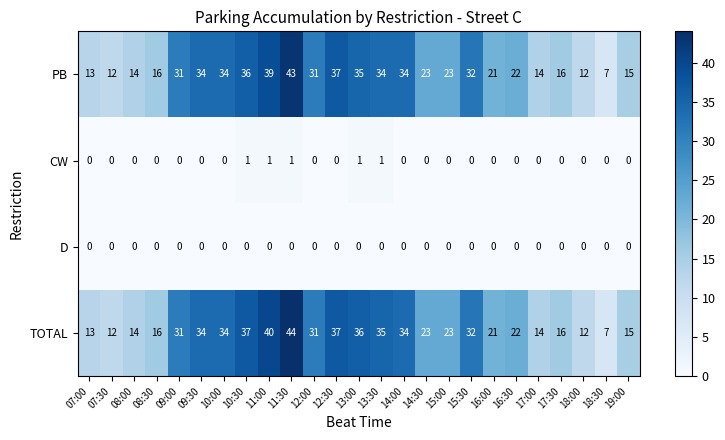

At which label does TOTAL reach its peak?

11:30